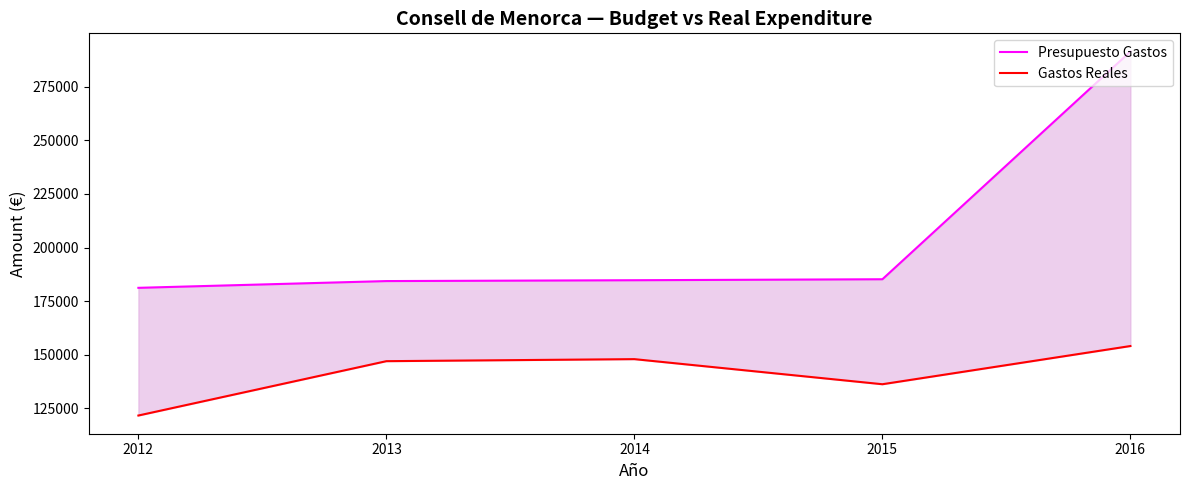

What is the minimum value shown in the chart?

121726.8